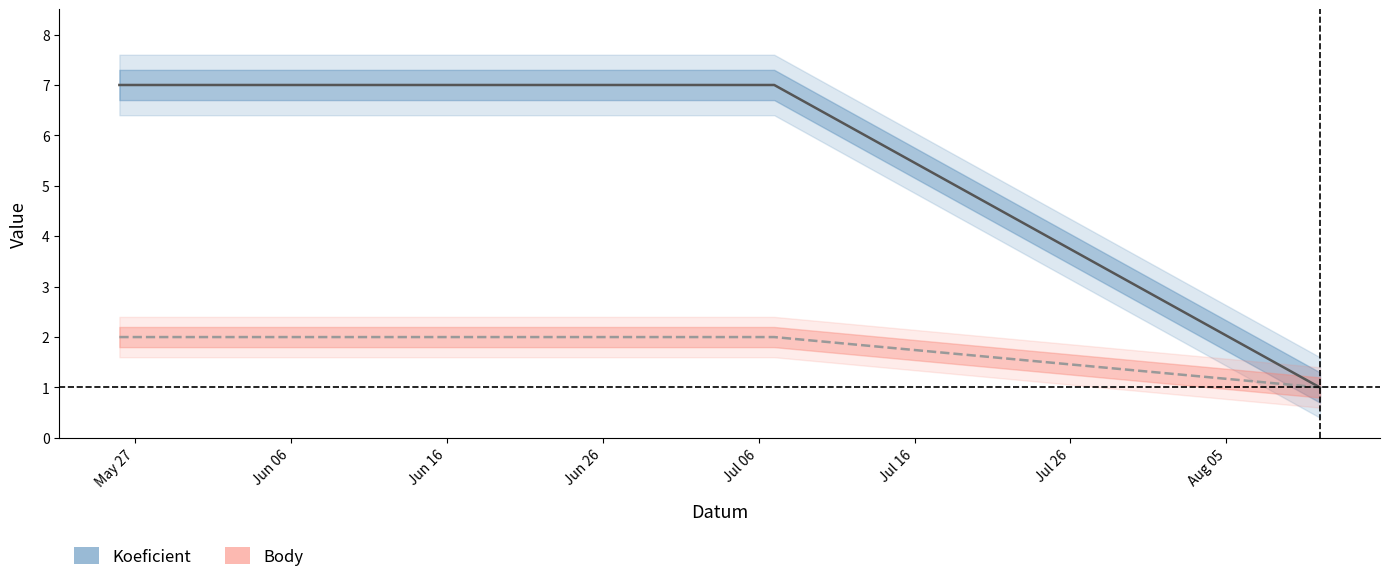

Which has a higher value, 2018-07-07 or 2018-08-11?

2018-07-07